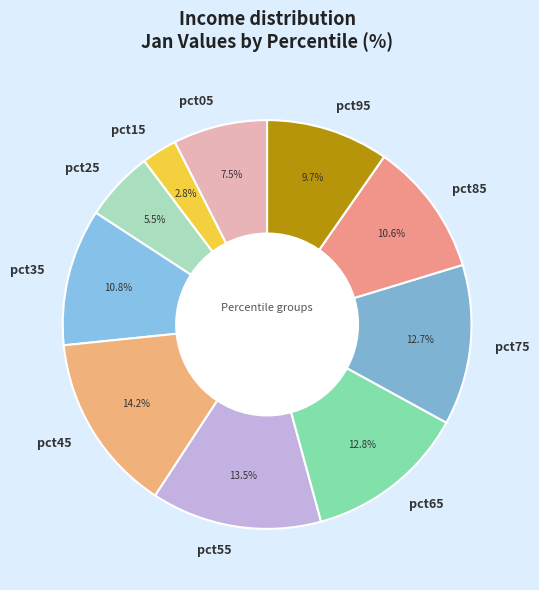

Between pct75 and pct05, which is larger?

pct75